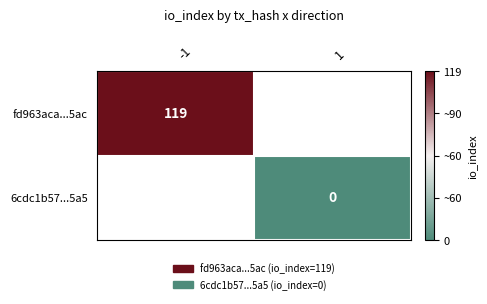

Count the number of categories in the chart.

2